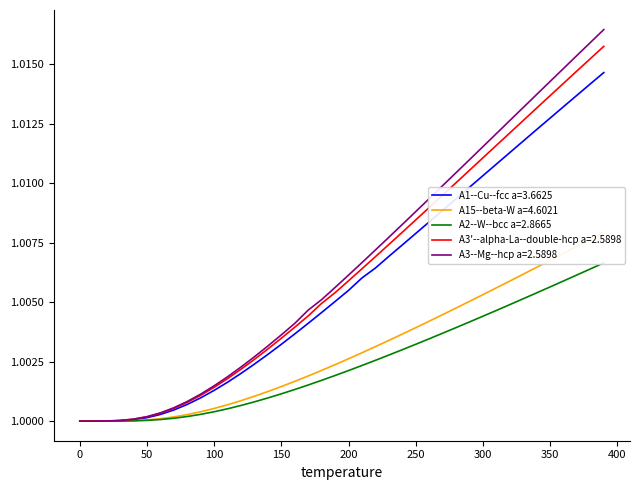

True or false: A15--beta-W a=4.6021 has more than 0 interior local peaks.

False